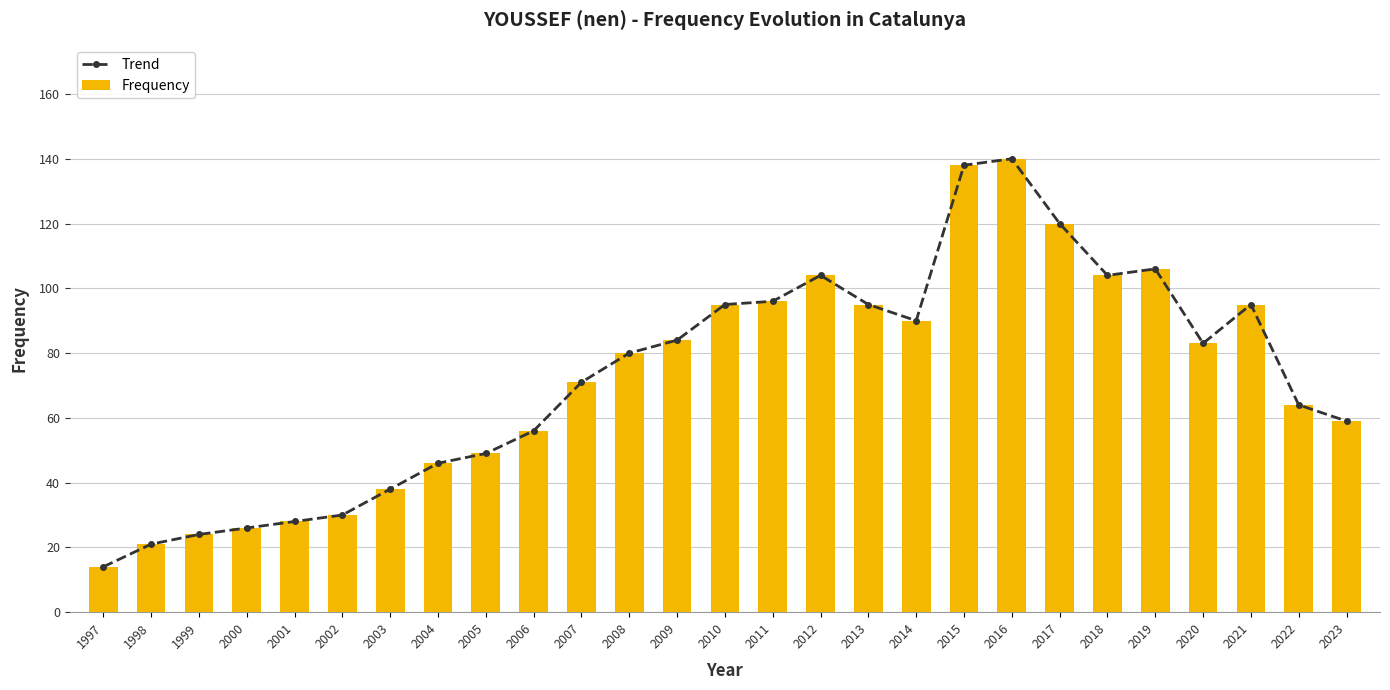

Which series has the largest range (max minus min)?

Trend